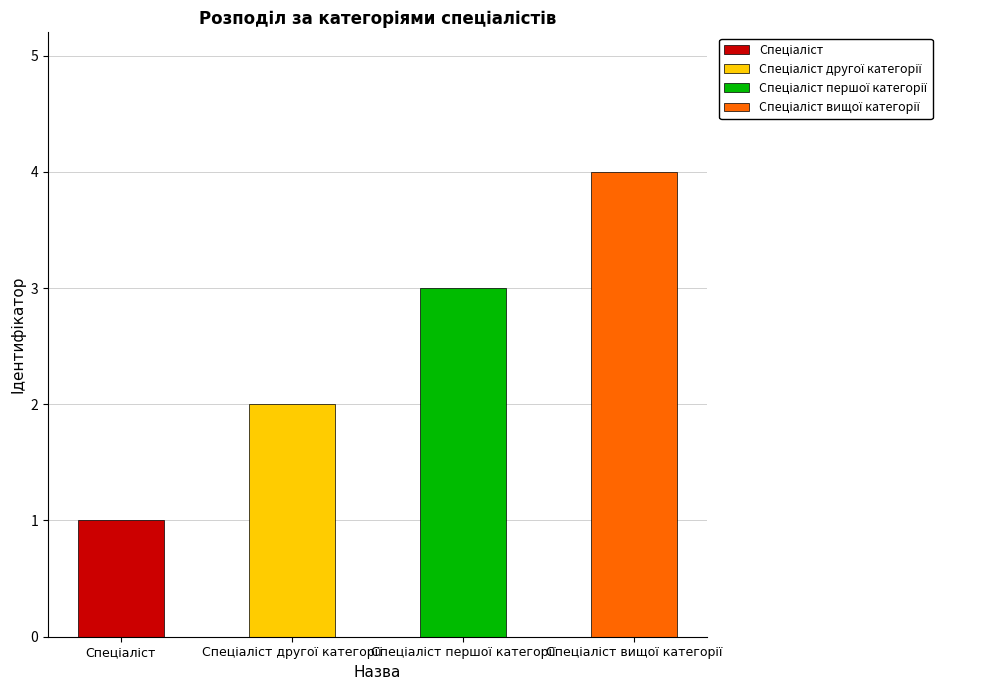

How many values are between 2 and 4?

3